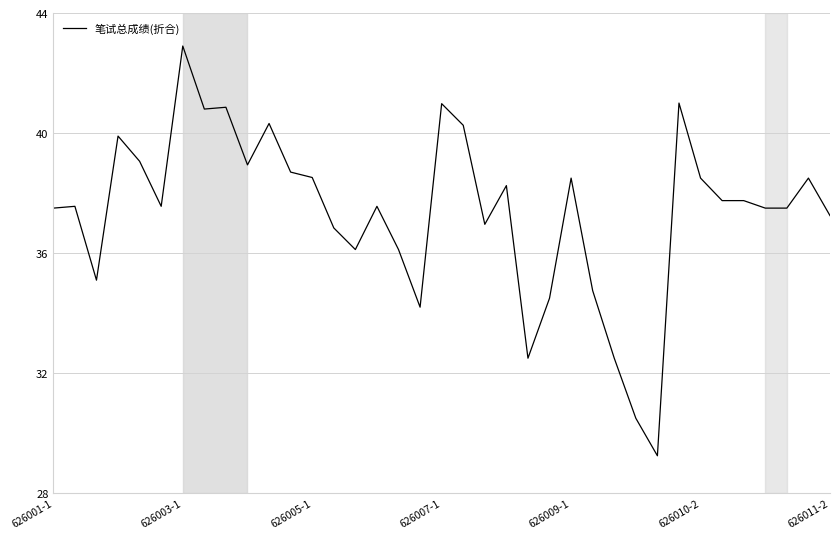

What is the maximum value shown in the chart?

42.9